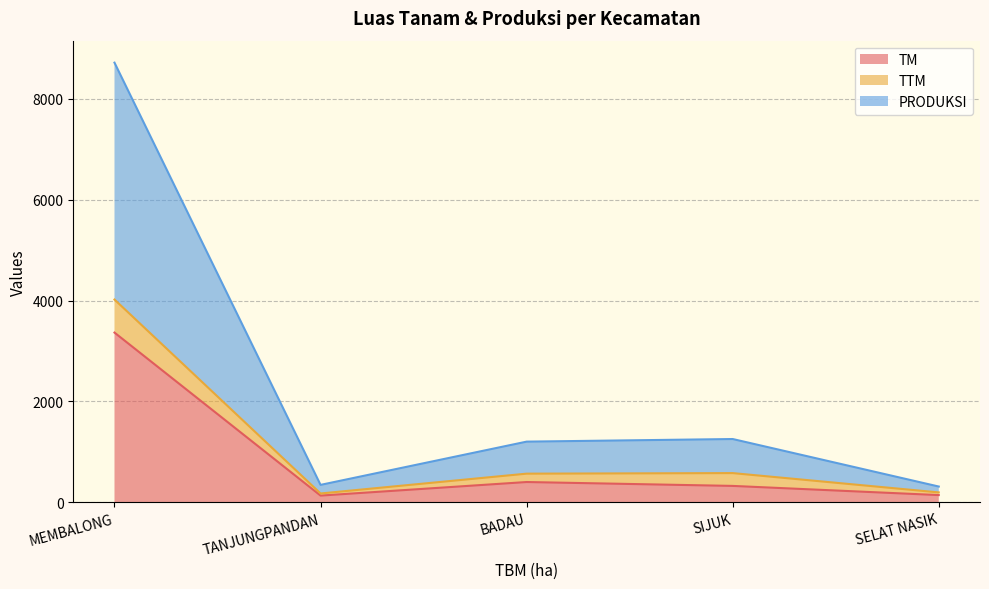

At which category is the sum across all series the highest?

MEMBALONG